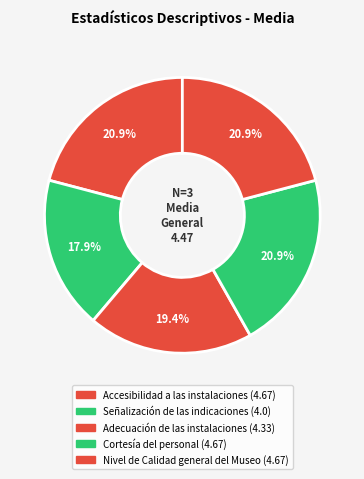

To the nearest percent, what is the average slice percentage?

20%